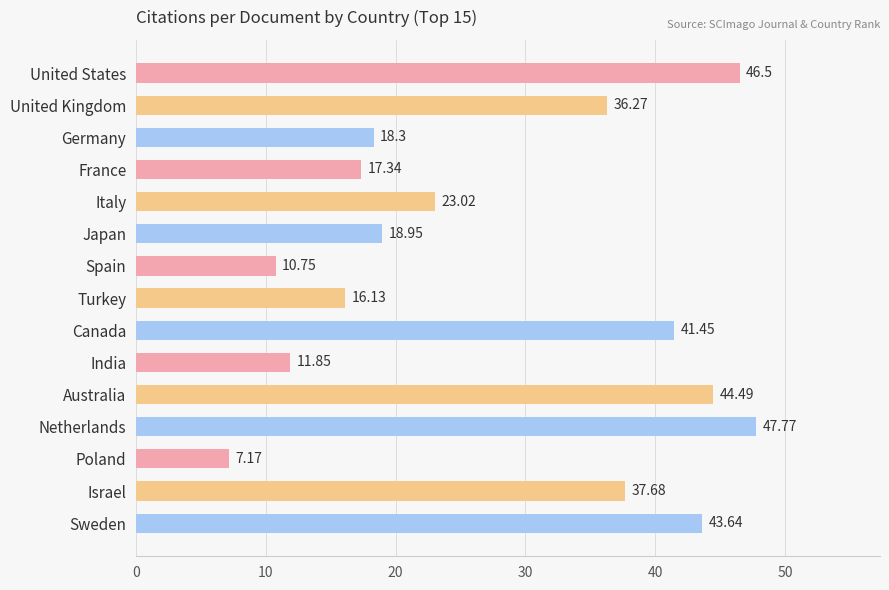

How many series are shown in this chart?

1